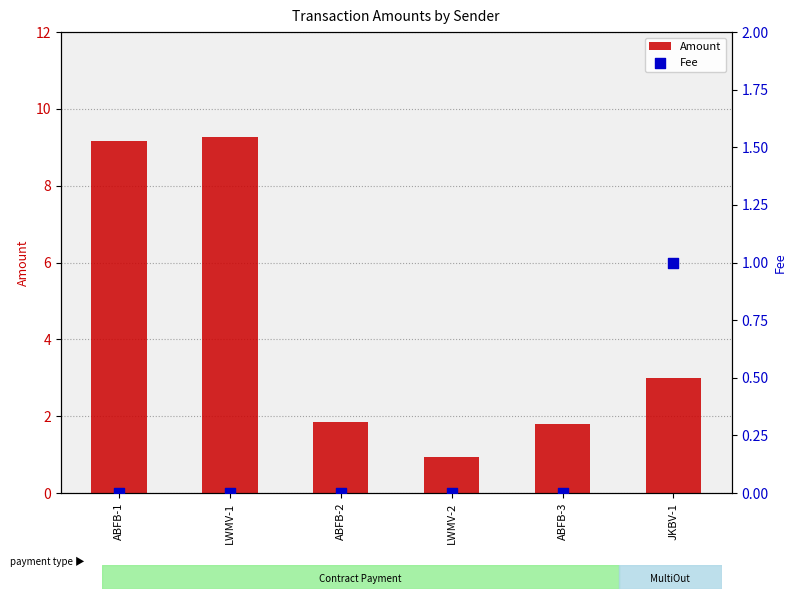

Which series has the largest total across all categories?

Amount